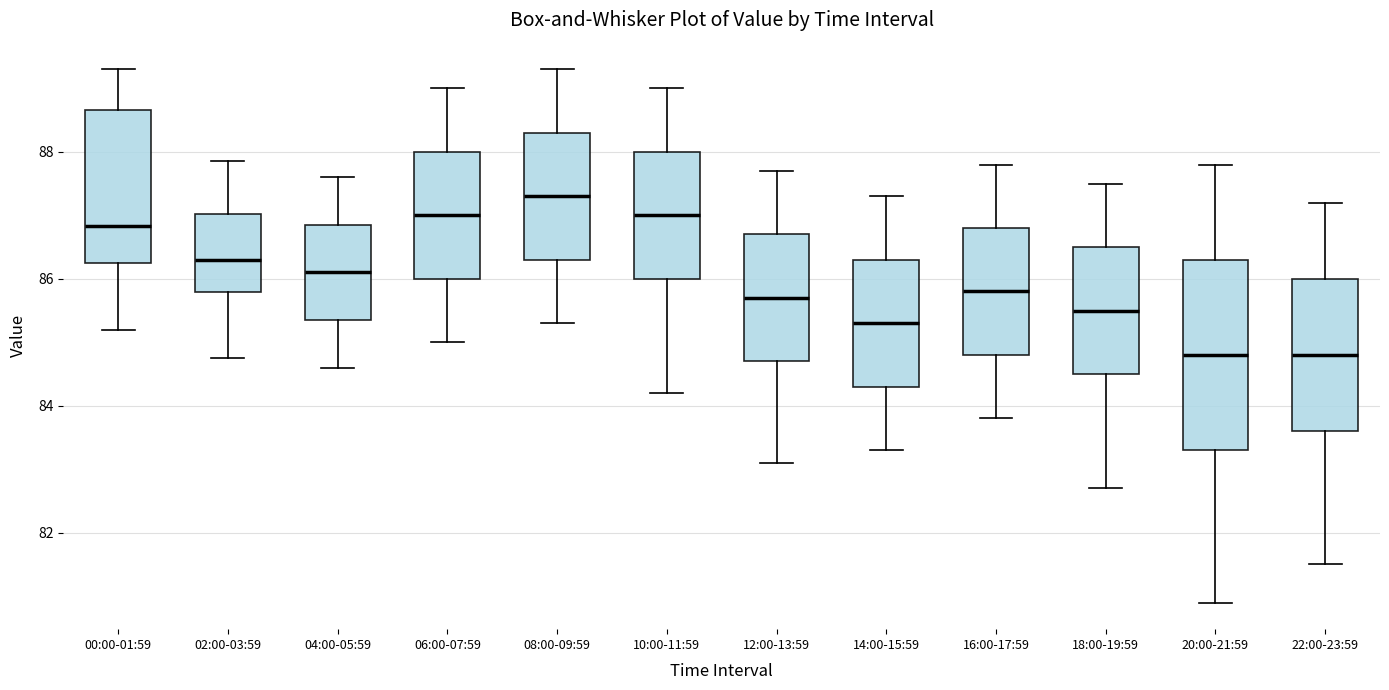

Reading left to right, transcribe this box plot: for each box, give where its median line is, the range the box spans, and where its two whiskers end, as read against the y-axis. The values are not printed on the chart, so give them approximately, as read against the axis.

00:00-01:59: median 86.8, box 86.2 to 88.6, whiskers 85.2 to 89.4
02:00-03:59: median 86.4, box 85.8 to 87.0, whiskers 84.8 to 87.8
04:00-05:59: median 86.2, box 85.4 to 86.8, whiskers 84.6 to 87.6
06:00-07:59: median 87.0, box 86.0 to 88.0, whiskers 85.0 to 89.0
08:00-09:59: median 87.4, box 86.4 to 88.4, whiskers 85.4 to 89.4
10:00-11:59: median 87.0, box 86.0 to 88.0, whiskers 84.2 to 89.0
12:00-13:59: median 85.8, box 84.8 to 86.8, whiskers 83.2 to 87.8
14:00-15:59: median 85.4, box 84.4 to 86.4, whiskers 83.4 to 87.4
16:00-17:59: median 85.8, box 84.8 to 86.8, whiskers 83.8 to 87.8
18:00-19:59: median 85.6, box 84.6 to 86.6, whiskers 82.8 to 87.6
20:00-21:59: median 84.8, box 83.4 to 86.4, whiskers 81.0 to 87.8
22:00-23:59: median 84.8, box 83.6 to 86.0, whiskers 81.6 to 87.2